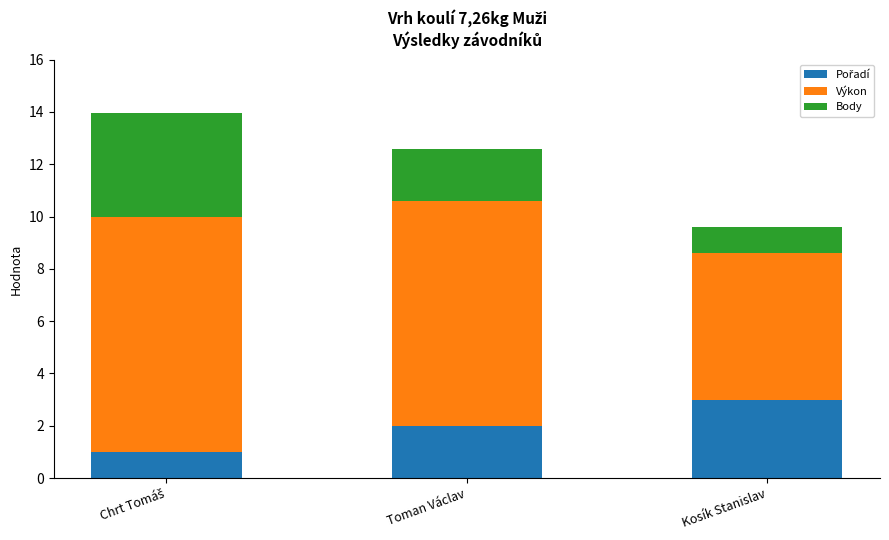

What is the total value across all series at Kosík Stanislav?

9.6